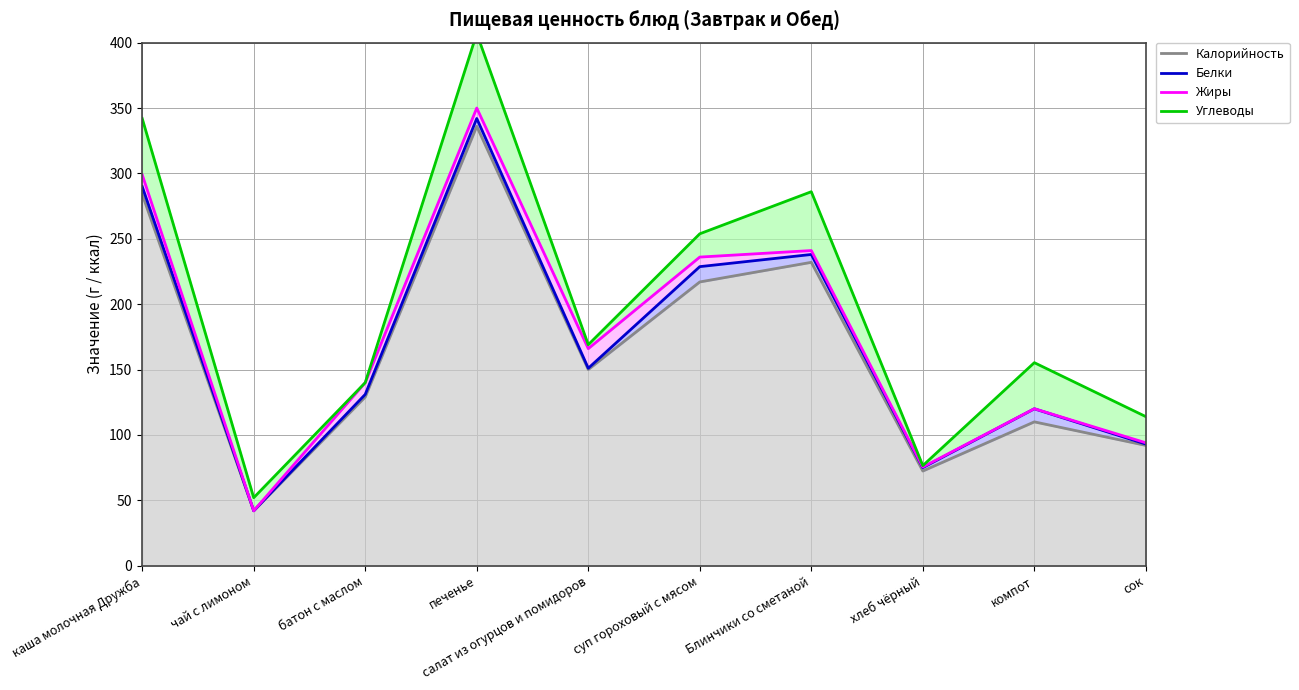

At which category is the sum across all series the highest?

печенье